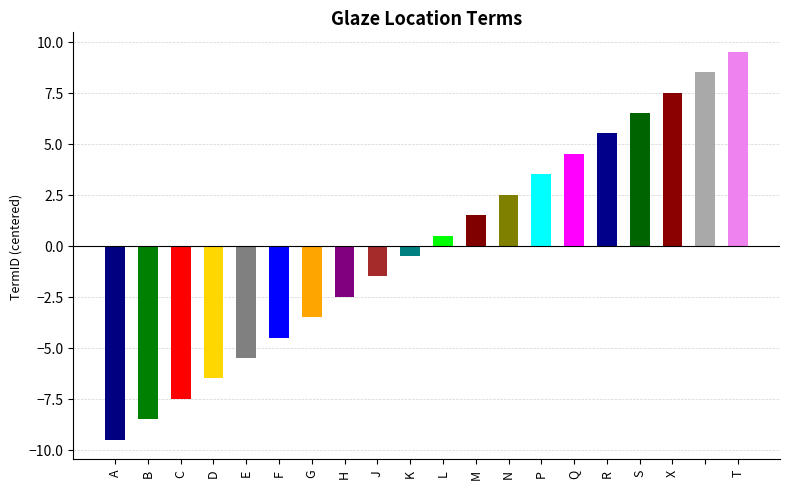

Between J and S, which is larger?

S